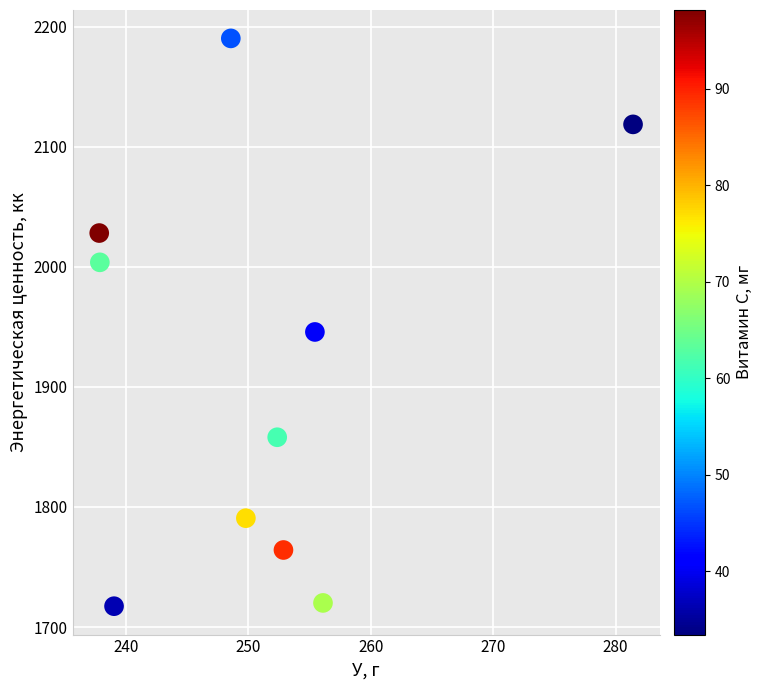

What Y value in the scatter plot is closest to 1953?

1945.8